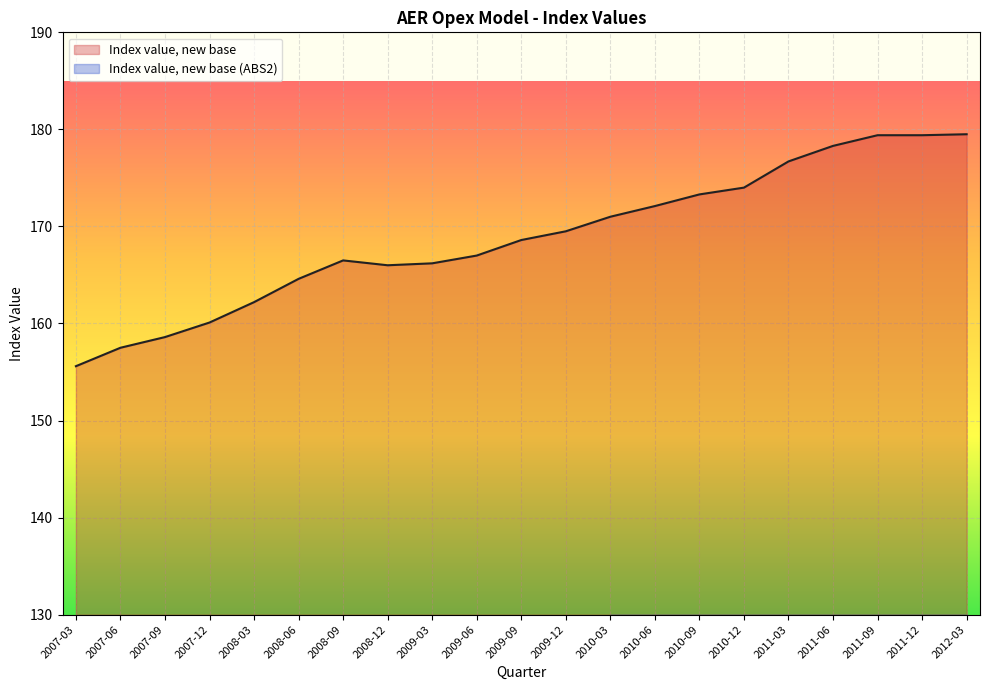

How many lines are shown in the chart?

1